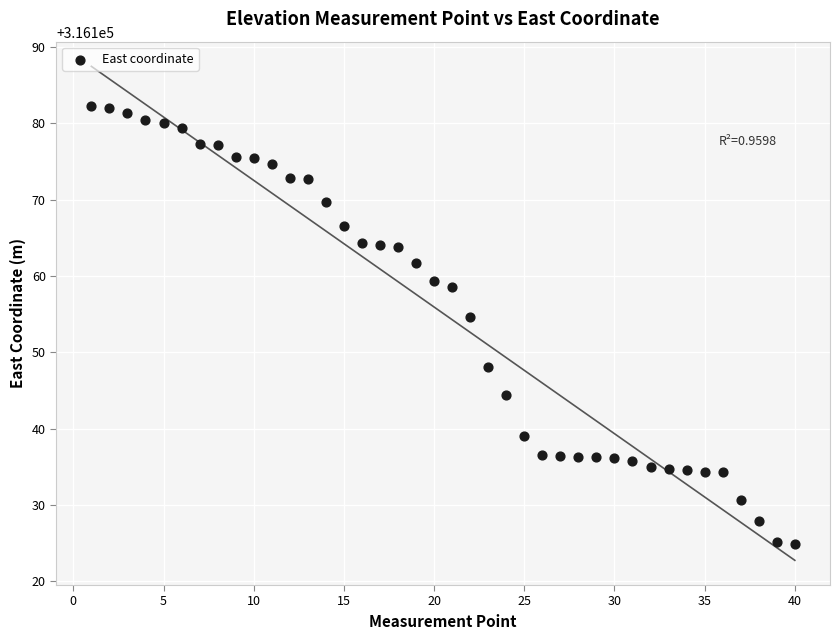

What is the range of X values (max minus min)?

39.0